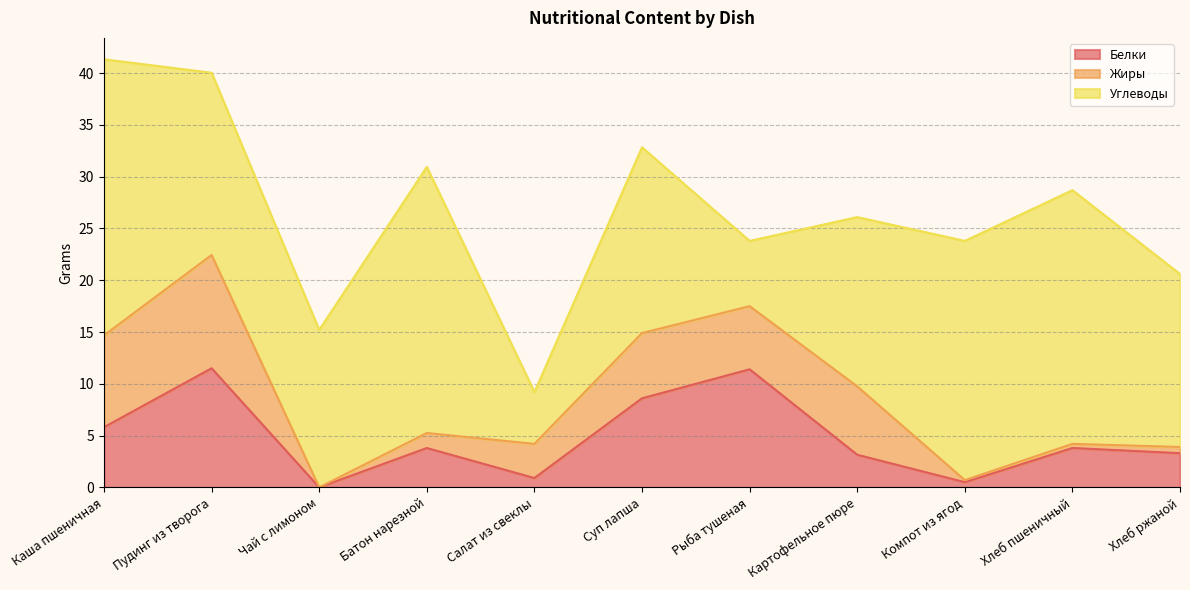

What is the sum of all Углеводы values?

195.1